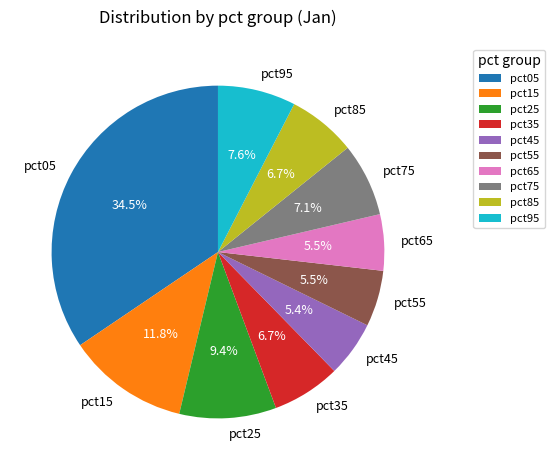

What percentage is the pct35 slice, to the nearest percent?

7%